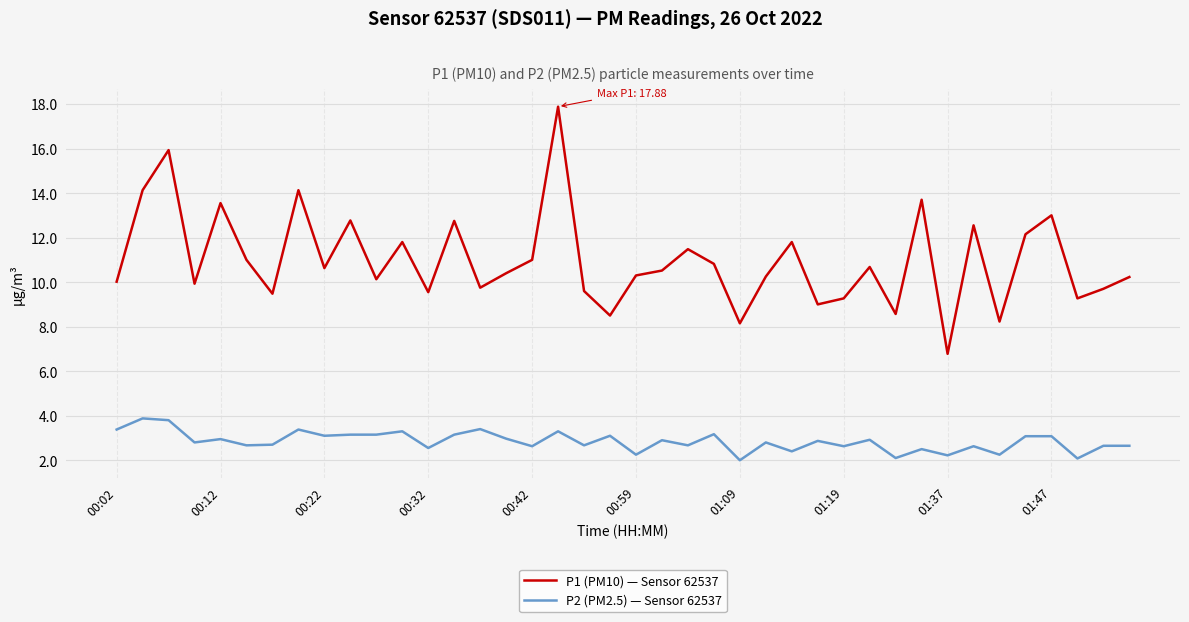

How many lines are shown in the chart?

2